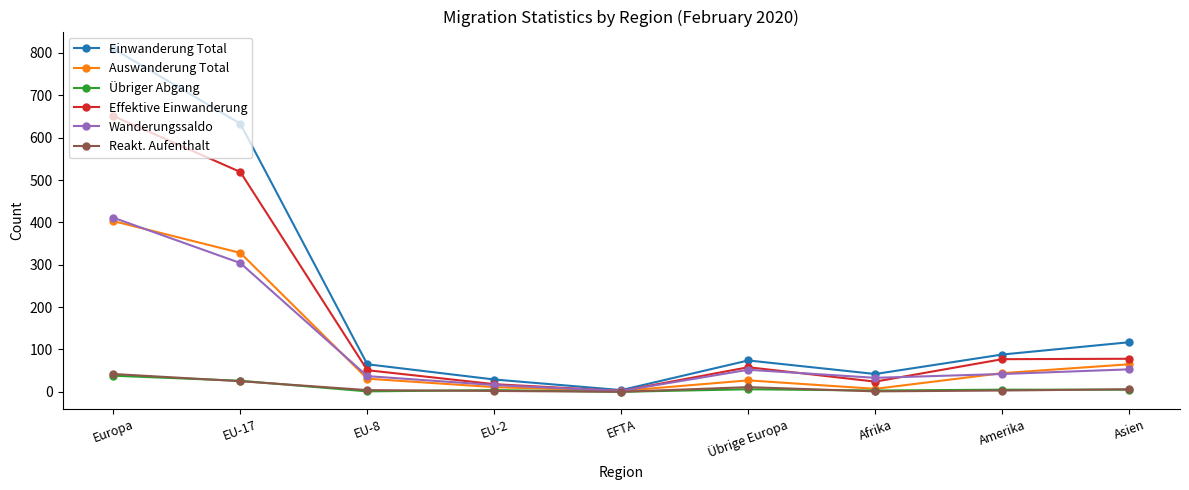

Where is the first local maximum for Einwanderung Total?

Übrige Europa